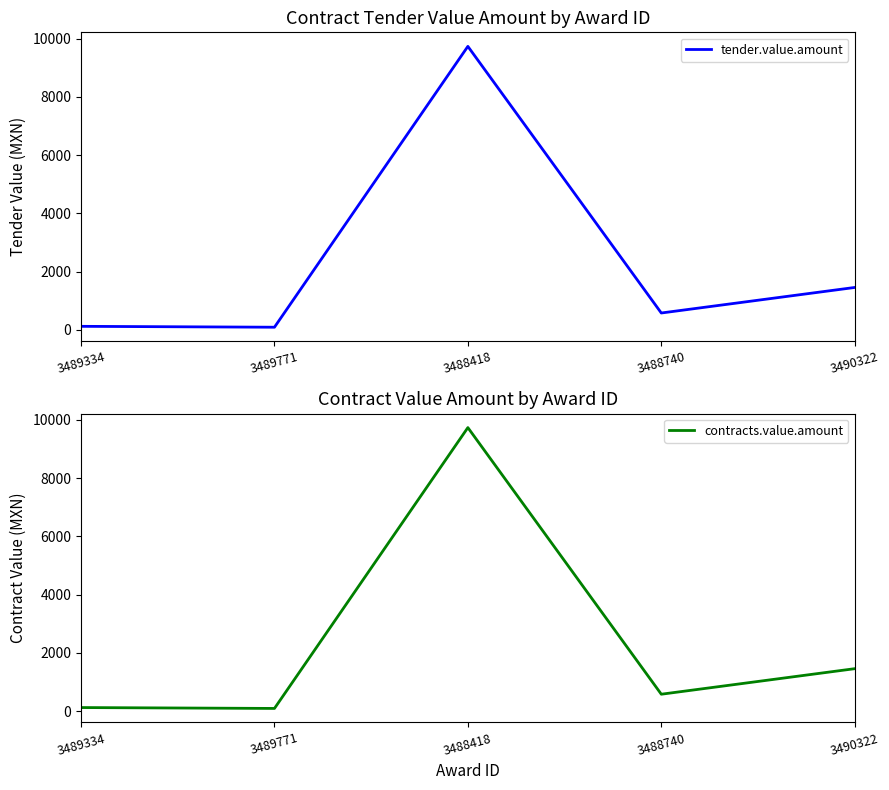

How many lines are shown in the chart?

2